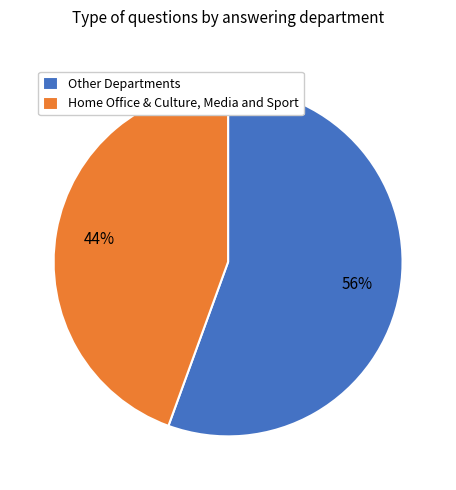

What is the ratio of the value at Home Office & Culture, Media and Sport to the value at Other Departments?

0.8